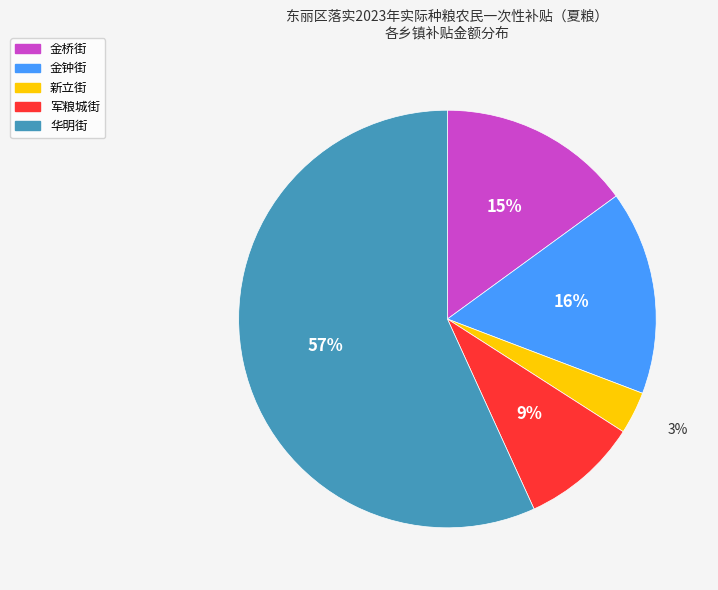

Which category has the smallest portion of the pie?

新立街